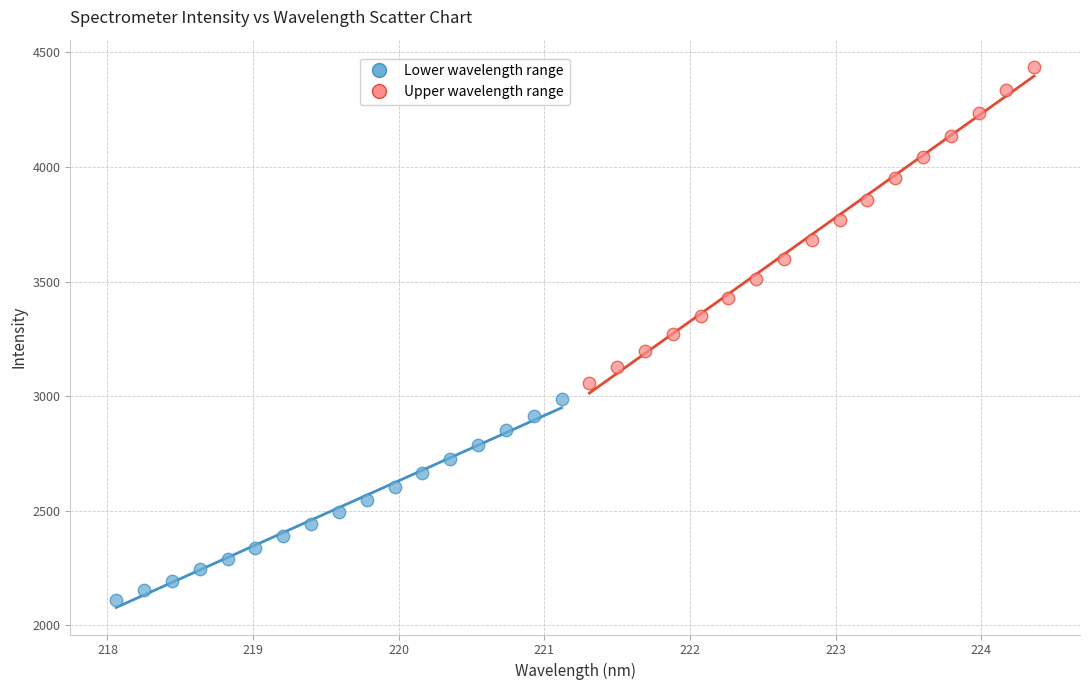

Which series reaches the minimum Y coordinate?

Lower wavelength range